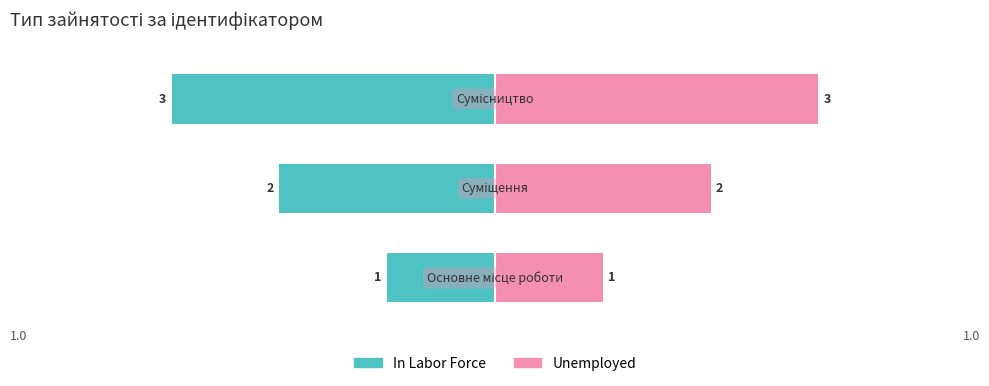

True or false: In Labor Force has a value of -3 at 1.

False